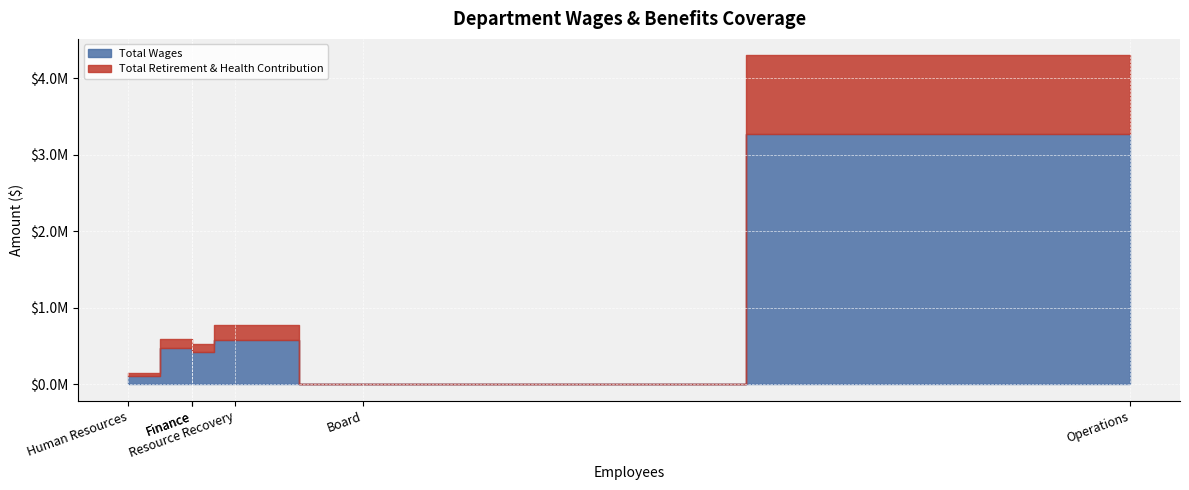

What is the lowest value of the Total Wages series?

11500